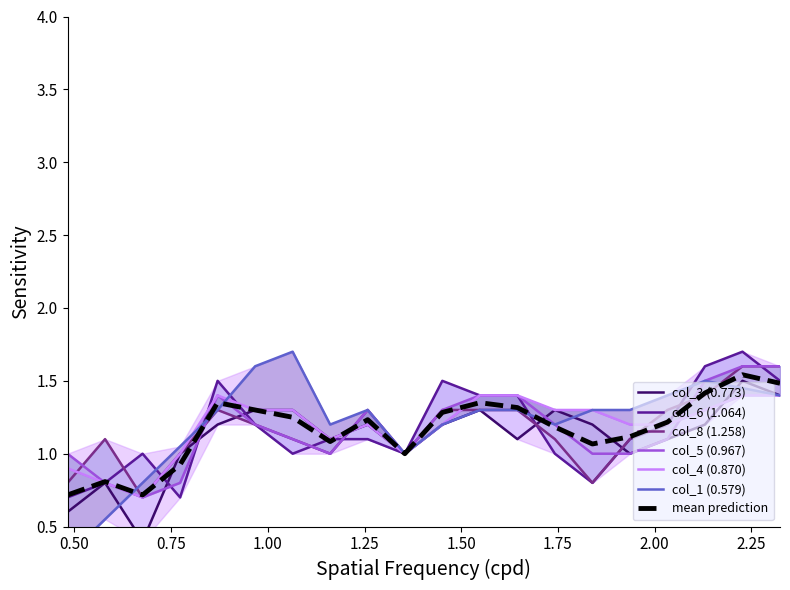

How many times do col_6 (1.064) and col_4 (0.870) cross each other?

3